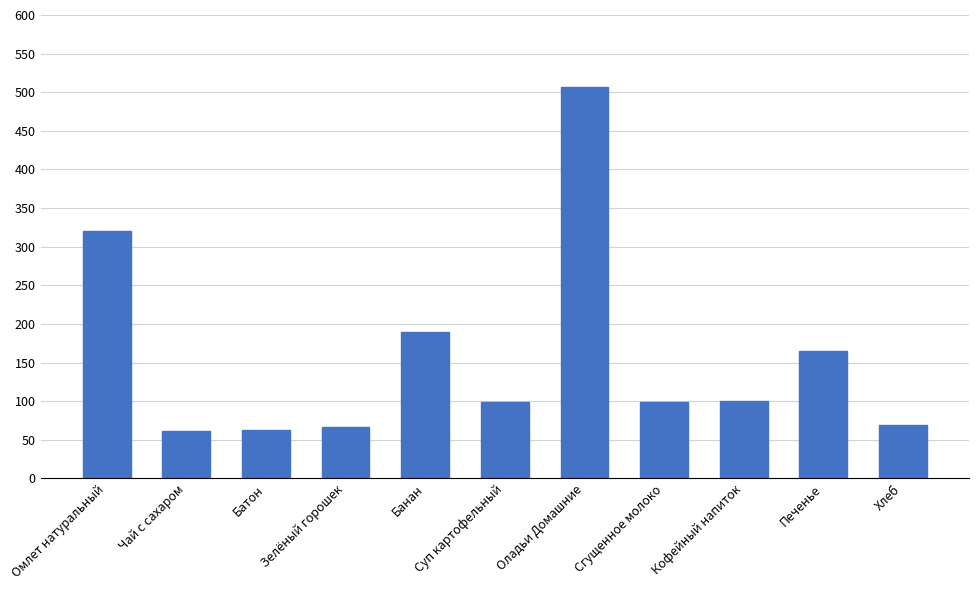

What is the average value?

158.1